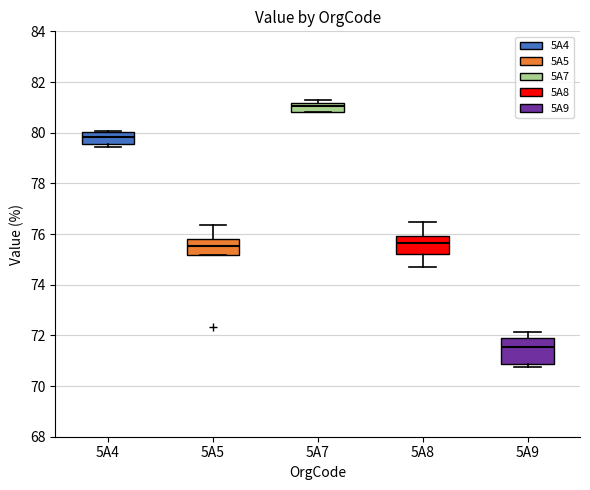

Reading left to right, transcribe this box plot: for each box, give where its median line is, the range the box spans, and where its two whiskers end, as read against the y-axis. The values are not printed on the chart, so give them approximately, as read against the axis.

5A4: median 79.8, box 79.6 to 80.0, whiskers 79.4 to 80.0
5A5: median 75.6, box 75.2 to 75.8, whiskers 75.2 to 76.4
5A7: median 81.0, box 80.8 to 81.2, whiskers 80.8 to 81.4
5A8: median 75.6, box 75.2 to 76.0, whiskers 74.6 to 76.4
5A9: median 71.6, box 70.8 to 72.0, whiskers 70.8 (just below the box's lower edge) to 72.2